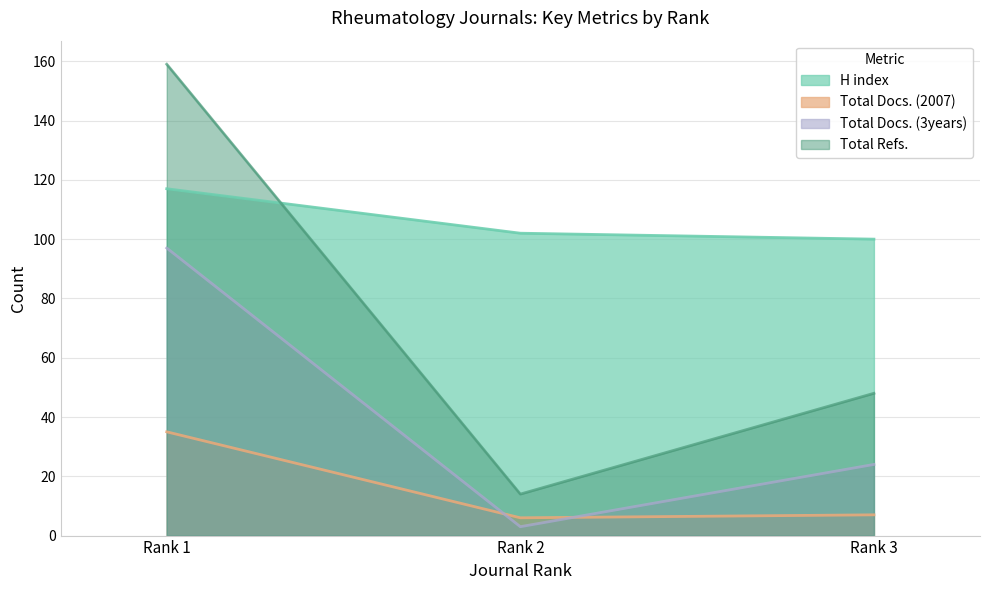

At which label is Total Docs. (2007) closest to 20?

Rank 3